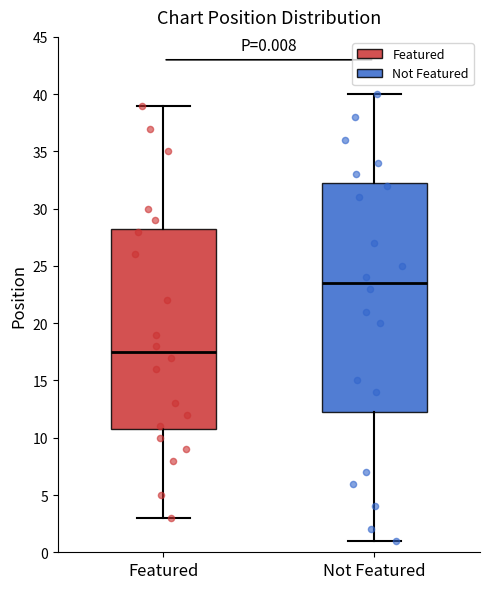

Which box is the tallest, from its lower edge to its upper edge?

Not Featured